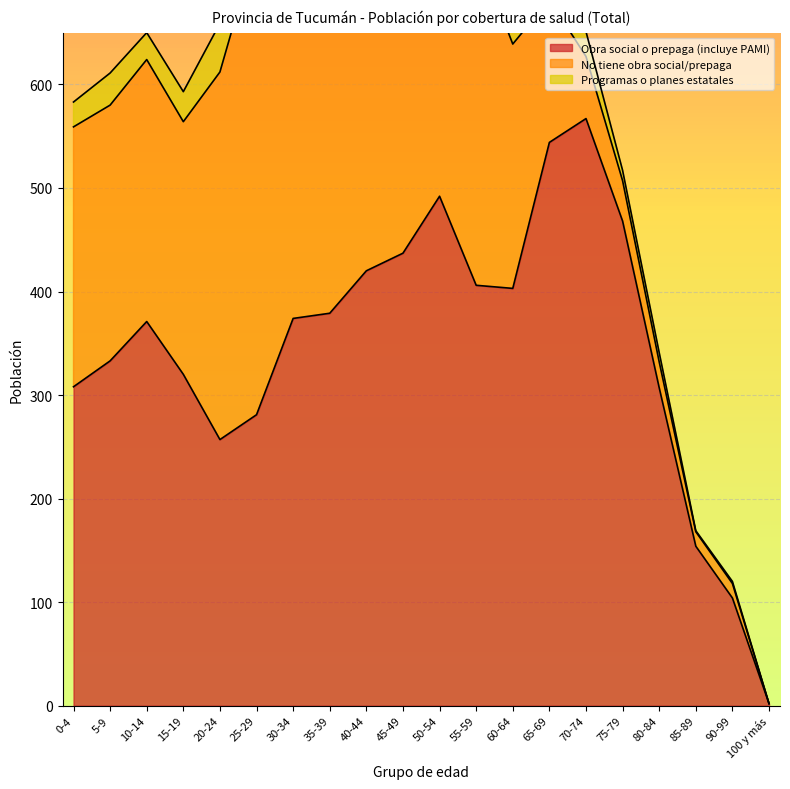

In No tiene obra social/prepaga, how many points are higher than both neighbors (excluding endpoints)?

3